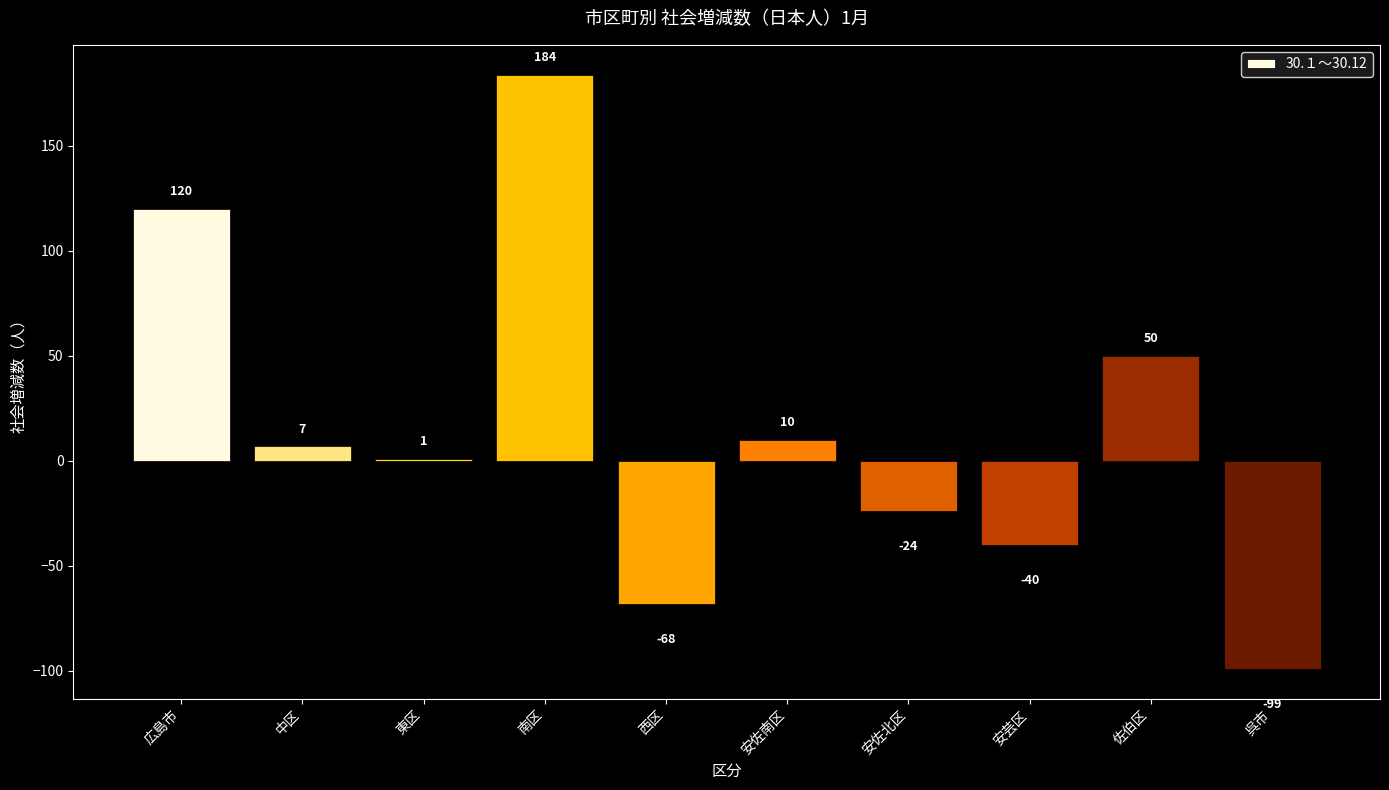

Which label corresponds to the largest value in the chart?

南区